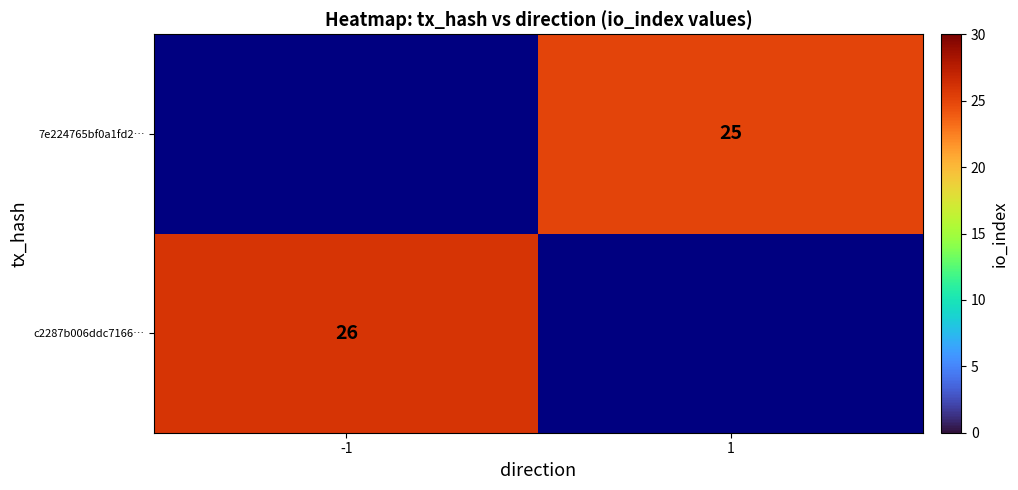

The 7e224765bf0a1fd2… series shows 25 at 1. True or false?

True